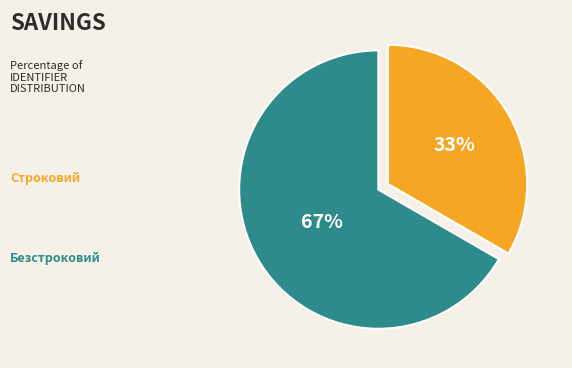

Is there any slice that represents more than half of the pie?

Yes